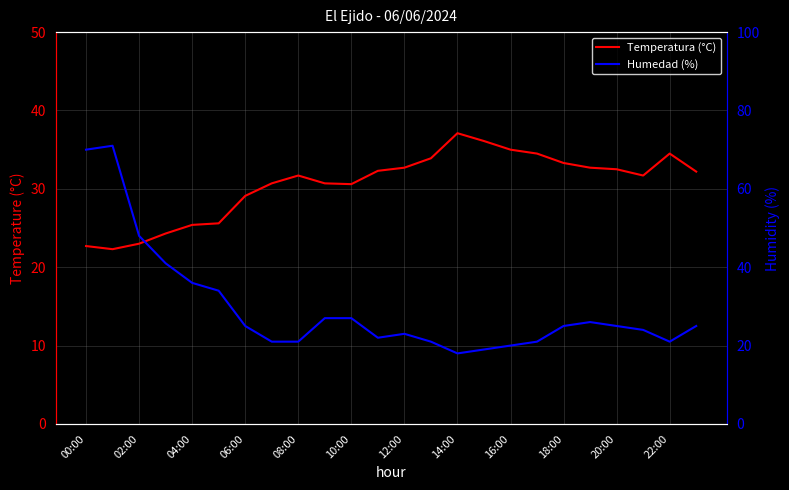

What is the average value of the Humedad (%) series?

29.6